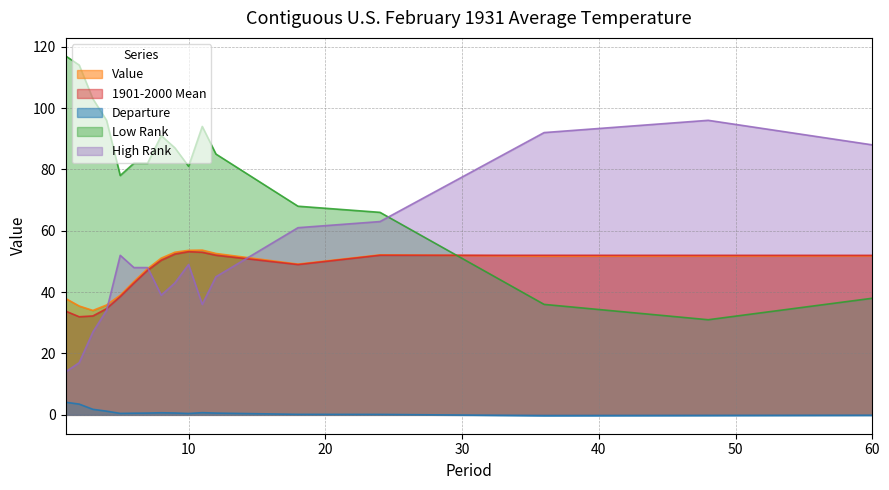

What is the spread (max minus min) of values at 24?

65.9